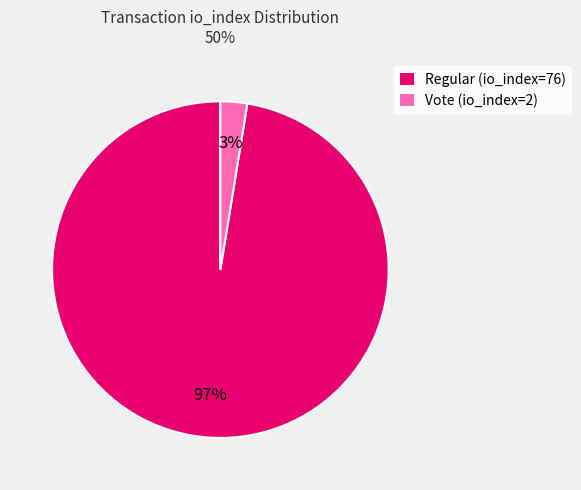

Combined, do Regular (io_index=76) and Vote (io_index=2) account for over 50%?

Yes